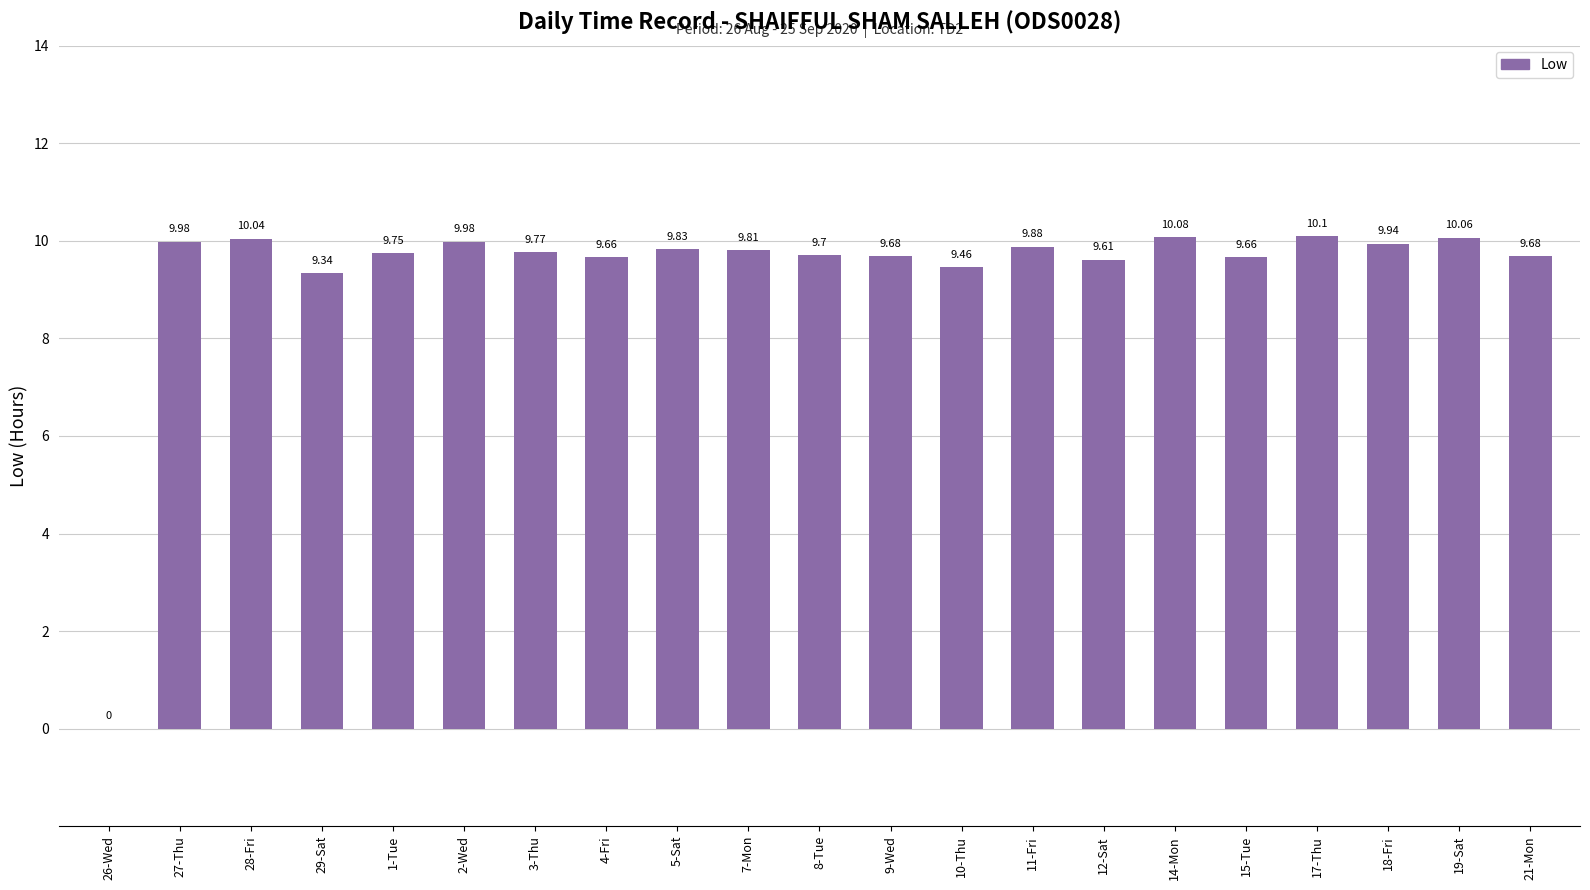

What is the difference between the values at 26-Wed and 11-Fri?

9.9